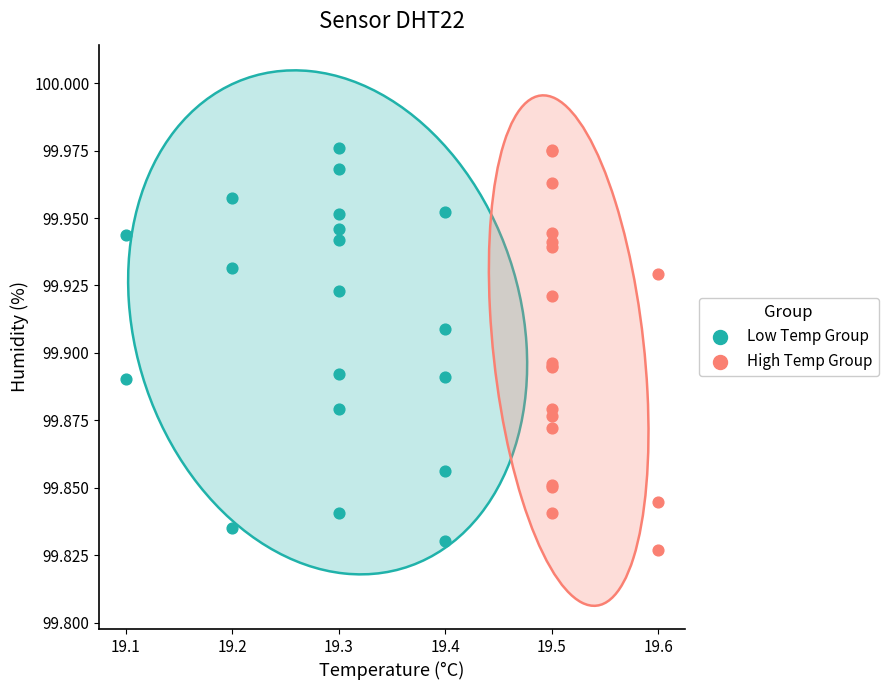

What are all the series names shown in the legend?

Low Temp Group, High Temp Group